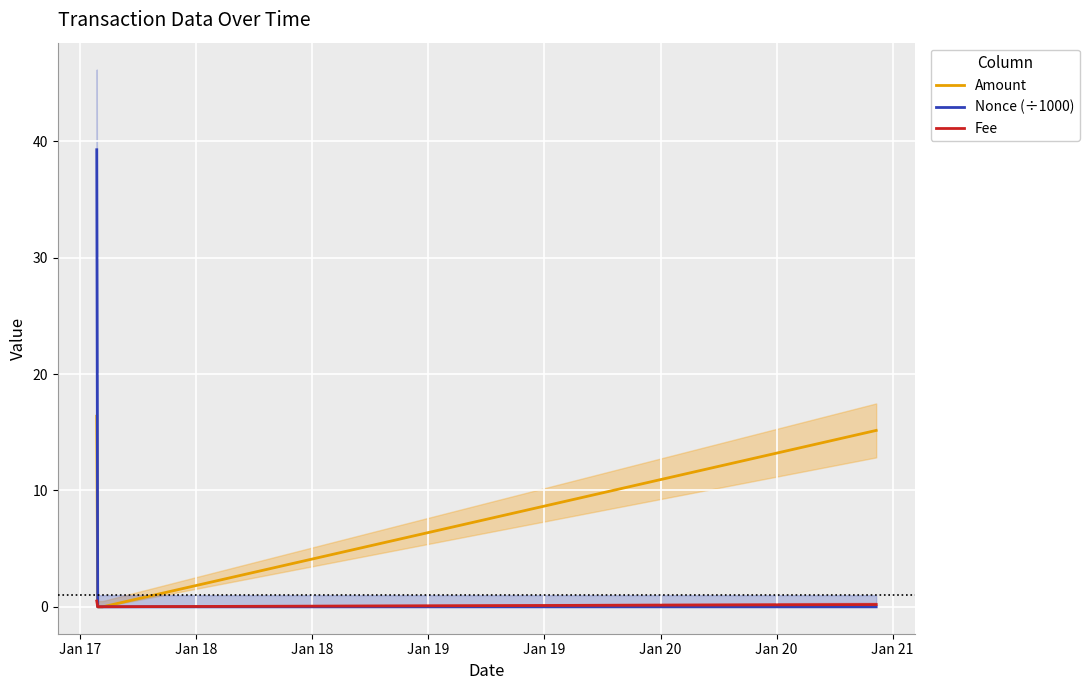

Which series has the largest total across all categories?

Nonce (÷1000)